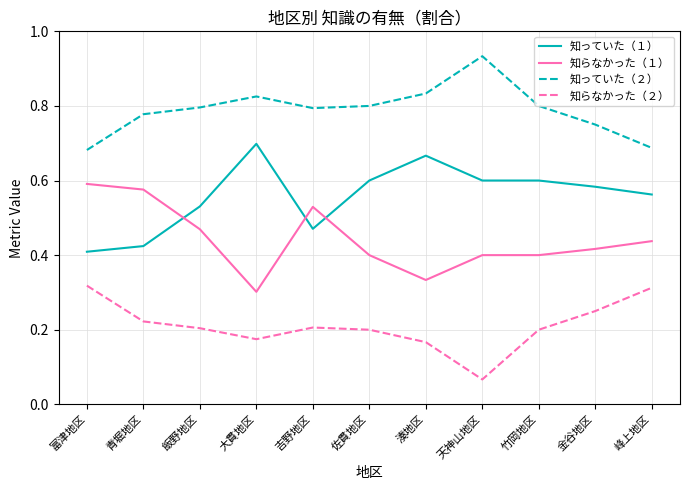

The value of 知らなかった（１） at 青堀地区 is 0.3. True or false?

False